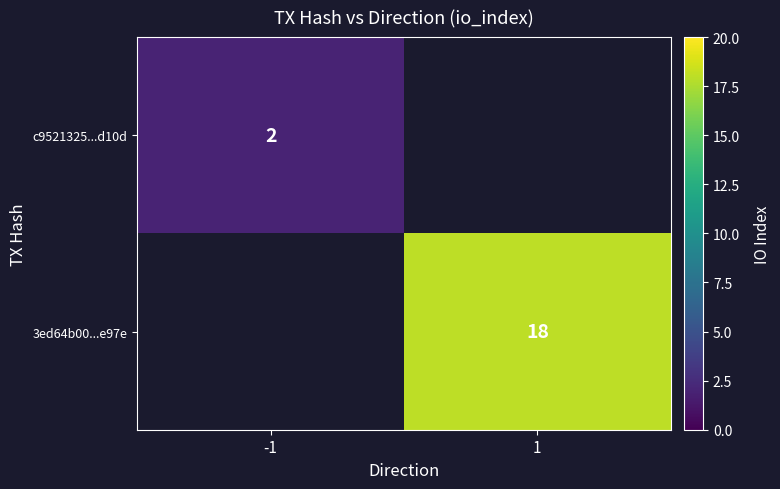

The value of 3ed64b00...e97e at 1 is 32. True or false?

False